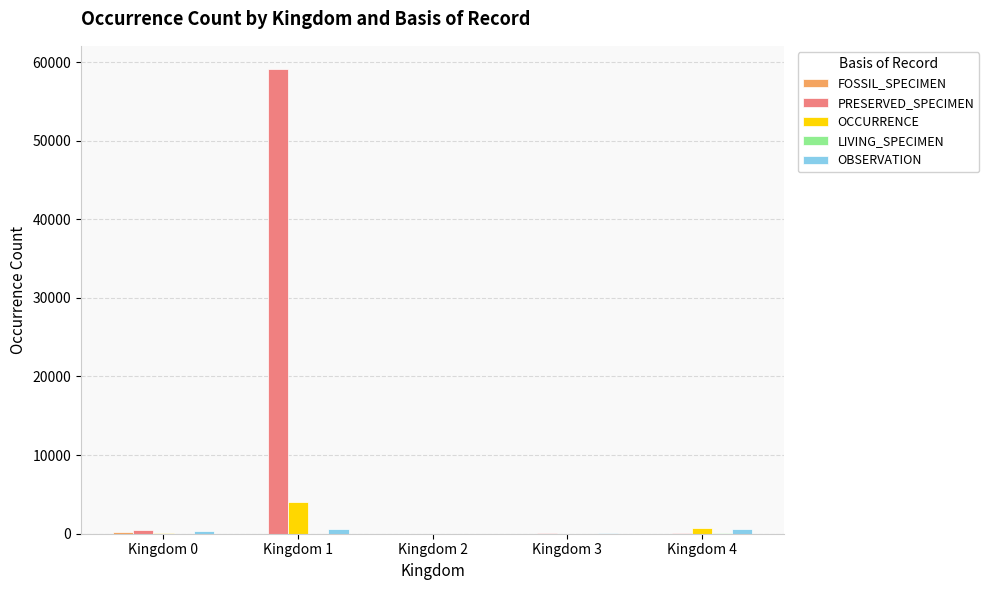

The value of OCCURRENCE at Kingdom 1 is 4073. True or false?

True